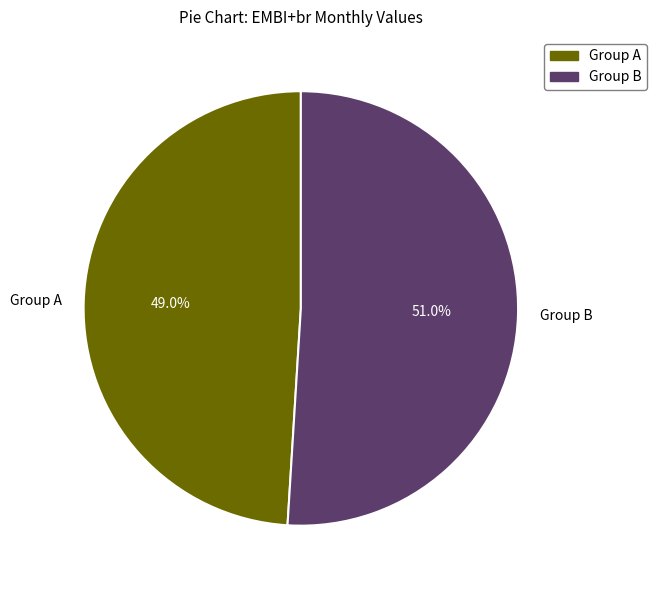

To the nearest percent, what is the average slice percentage?

50%